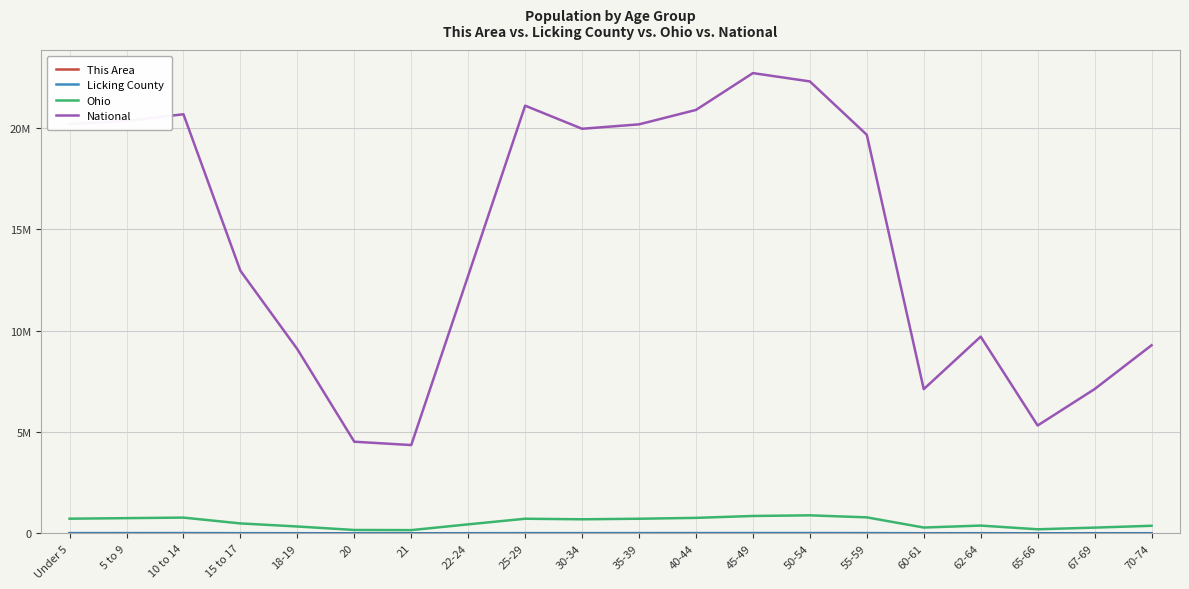

What is the approximate value of This Area at 18-19?

72